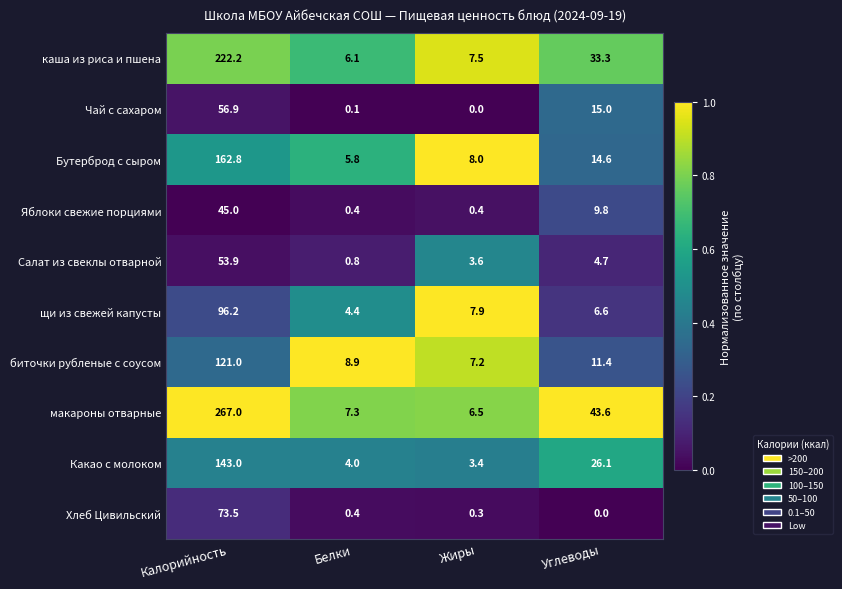

Is it true that Чай с сахаром equals 28.4 at Калорийность?

False